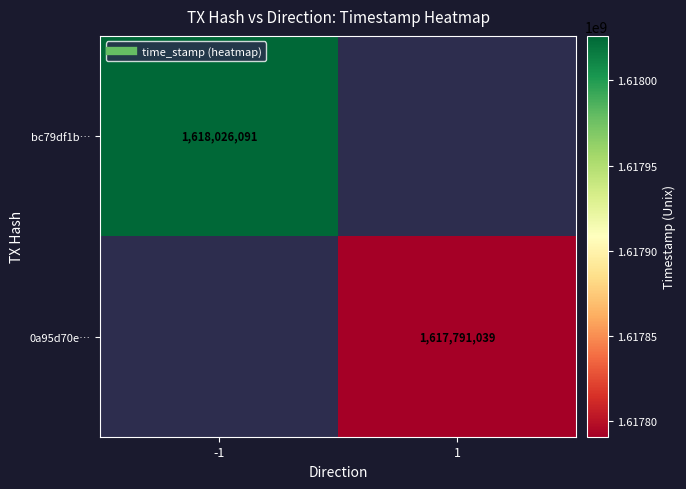

List the series in order of their overall mean, highest first.

bc79df1b…, 0a95d70e…